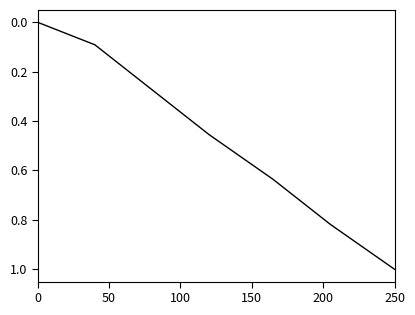

How many series are shown in this chart?

1